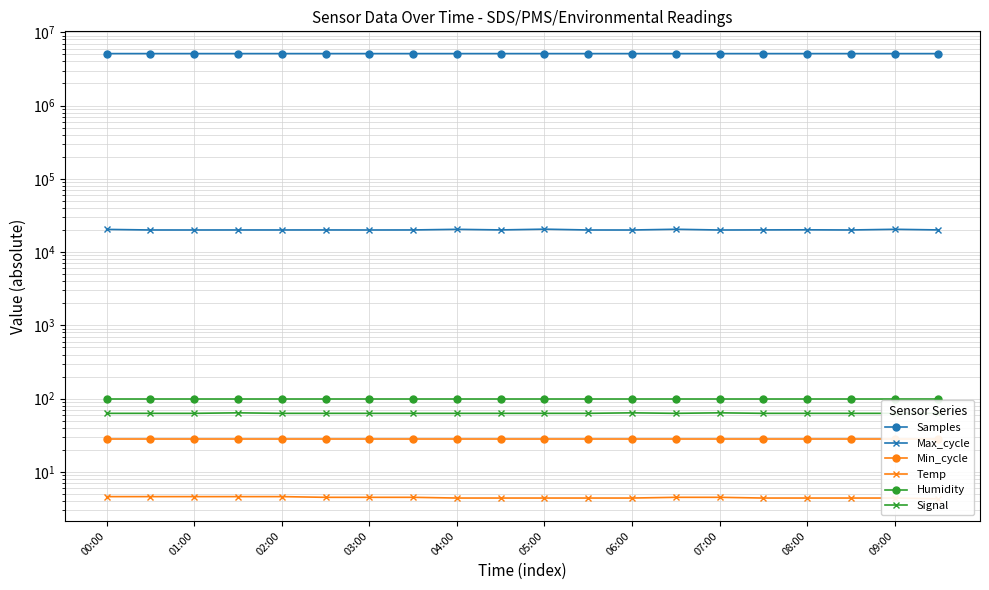

True or false: Max_cycle and Signal cross at least once.

False